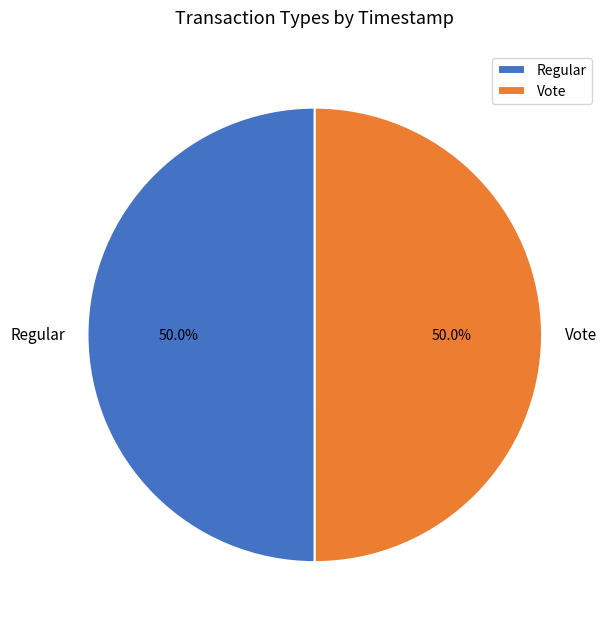

To the nearest percent, what is the combined percentage of Vote and Regular?

100%